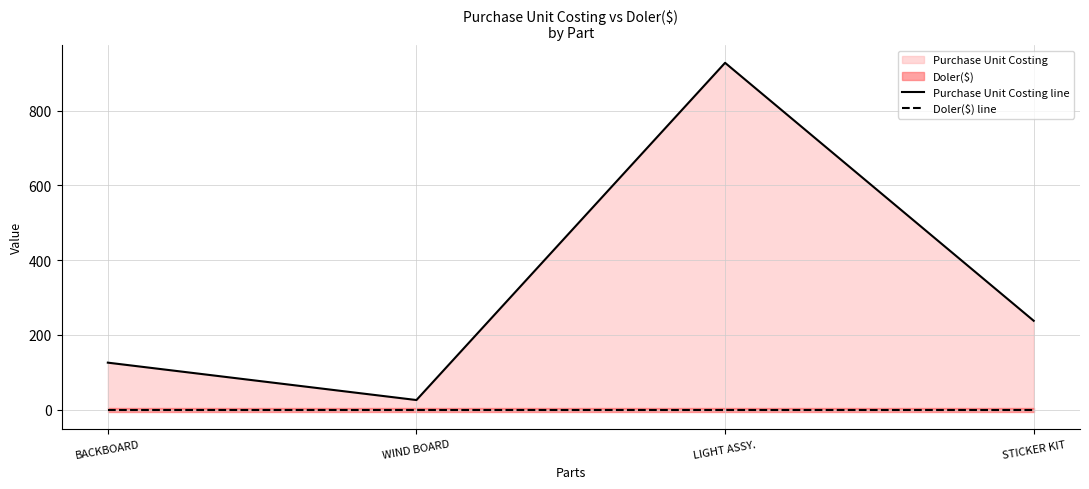

What is the average value of the Purchase Unit Costing line series?

330